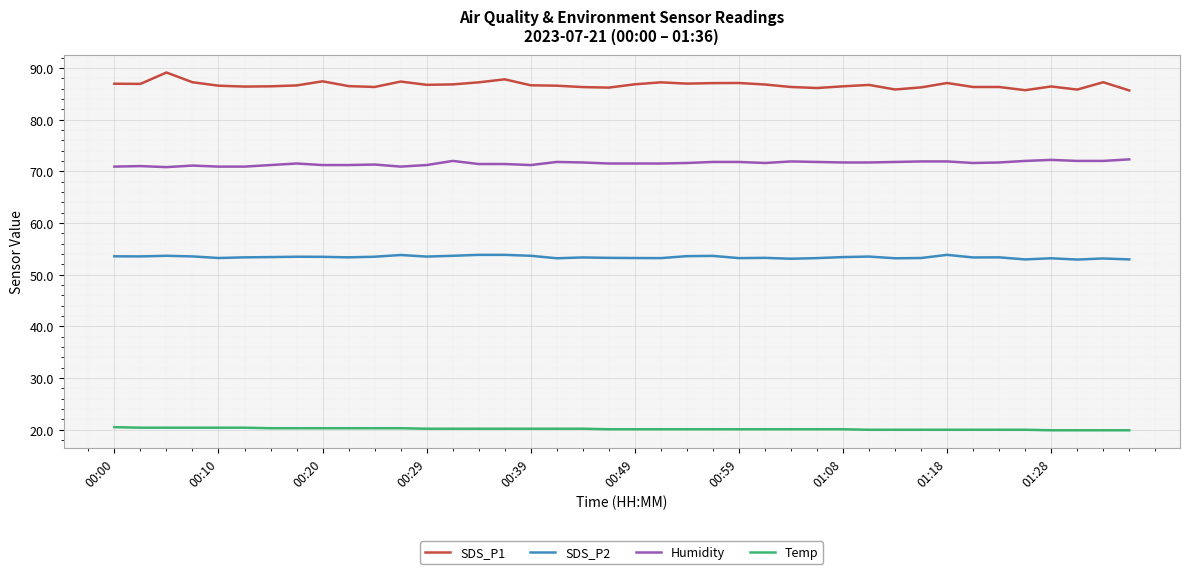

What is the highest value of the Temp series?

20.5